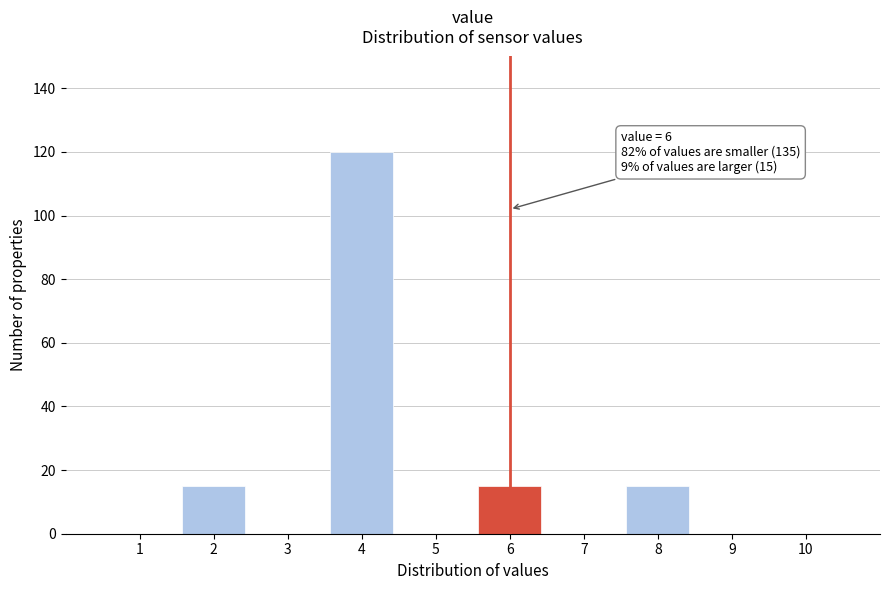

Reading left to right, what are all the values shown in this chart?

1=0	2=15	3=0	4=120	5=0	6=15	7=0	8=15	9=0	10=0